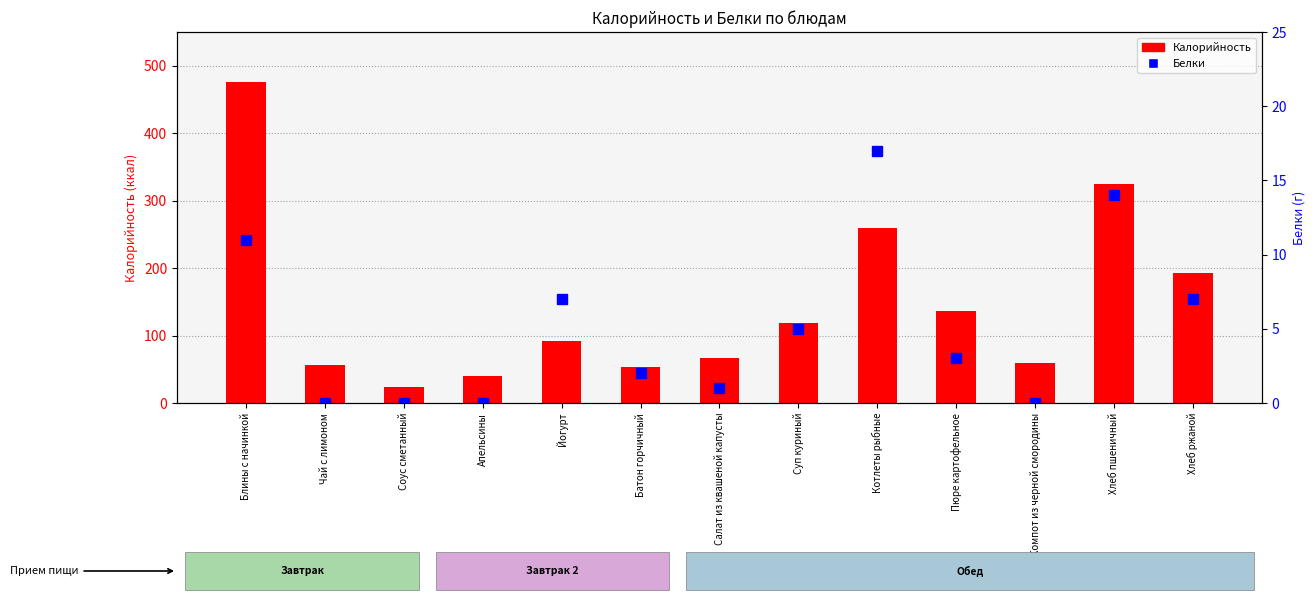

Reading left to right, list all the values displayed in this chart.

Калорийность: 476	57	23	40	92	53	67	119	260	137	59	324	192
Белки: 11	0	0	0	7	2	1	5	17	3	0	14	7